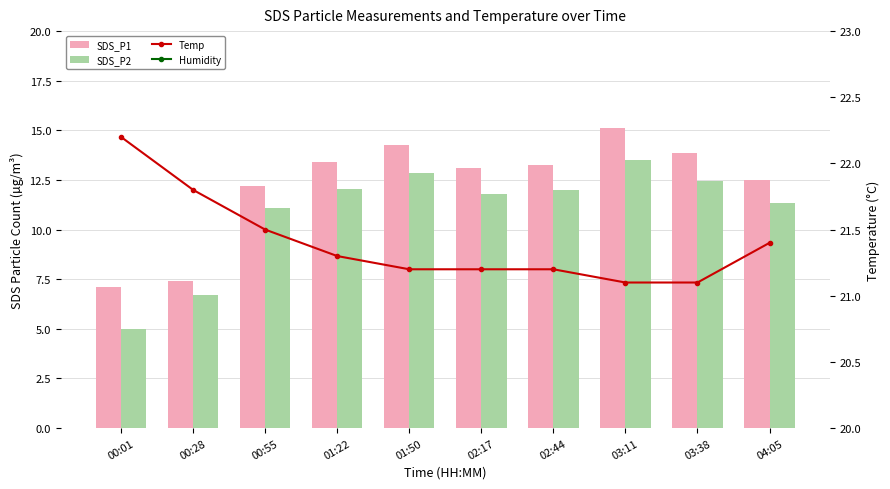

Is it true that SDS_P2 equals 7.0 at 00:01?

False